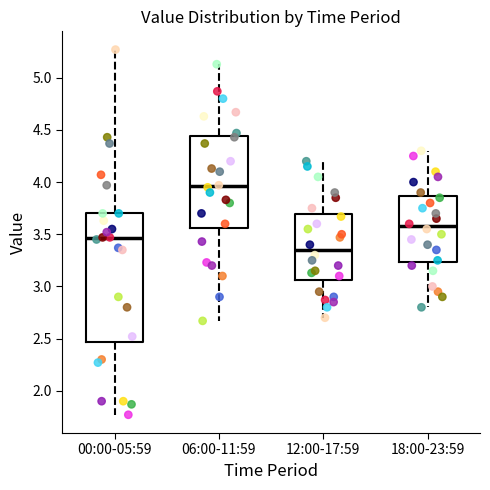

Comparing the boxes themselves (not the whiskers), which one is the tallest?

00:00-05:59